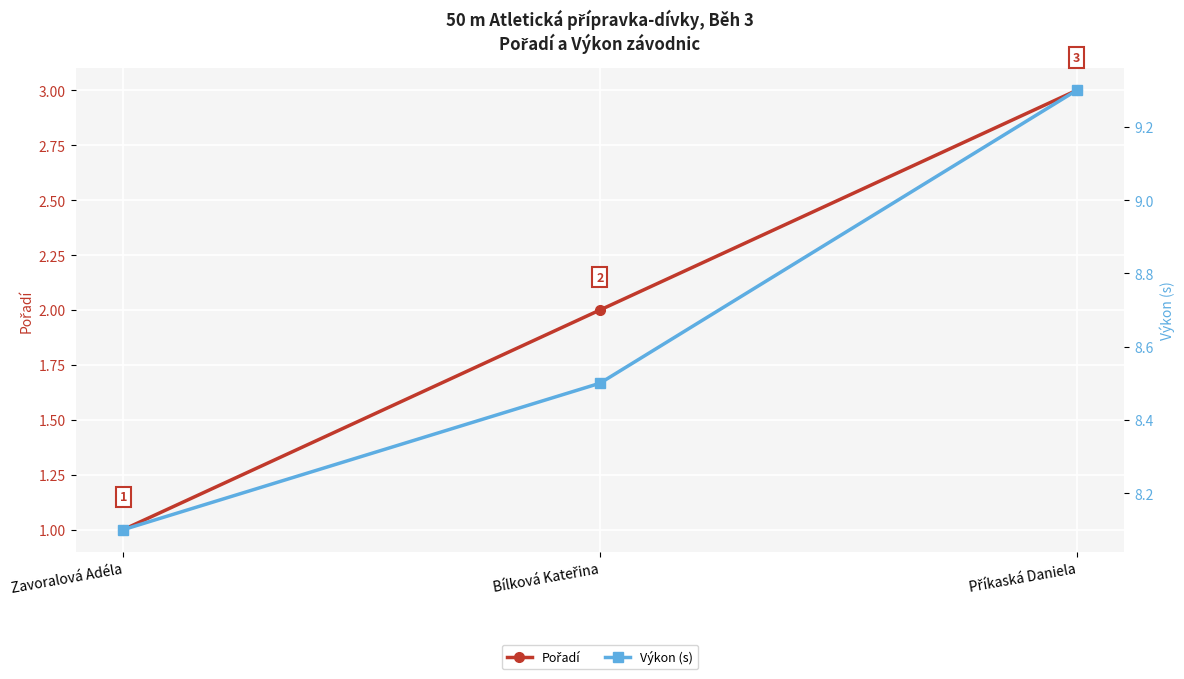

List the series in order of their overall mean, highest first.

Výkon (s), Pořadí